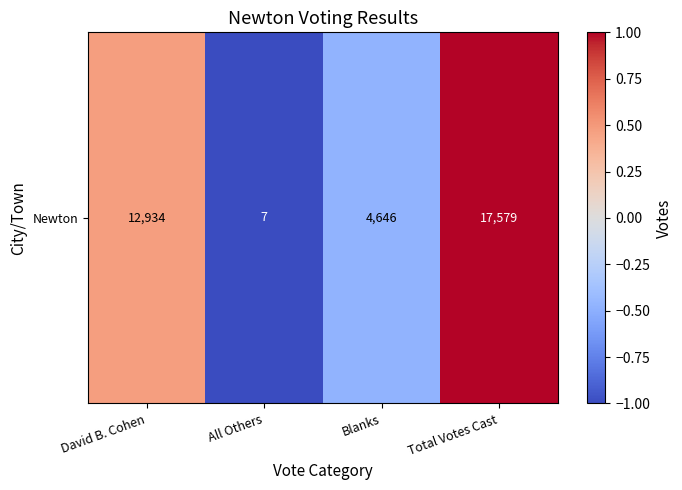

The chart shows a value of 0.2 at David B. Cohen. True or false?

False